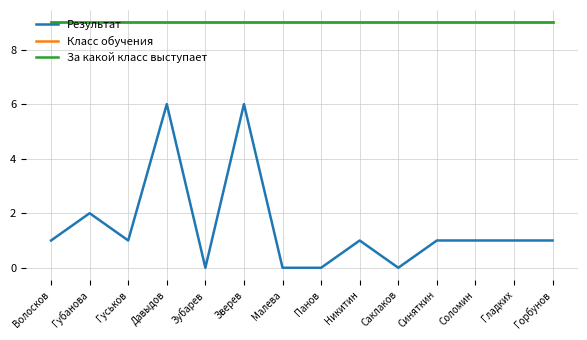

Which series changed the most between Синяткин and Гладких?

Результат